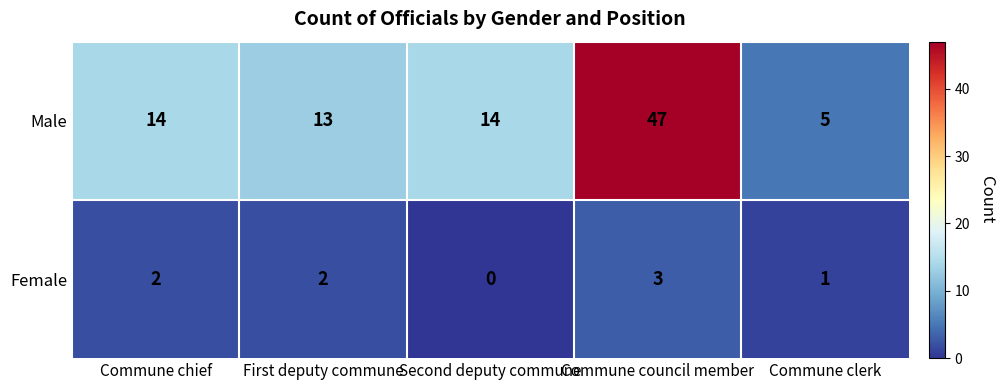

What is the lowest value of the Male series?

5